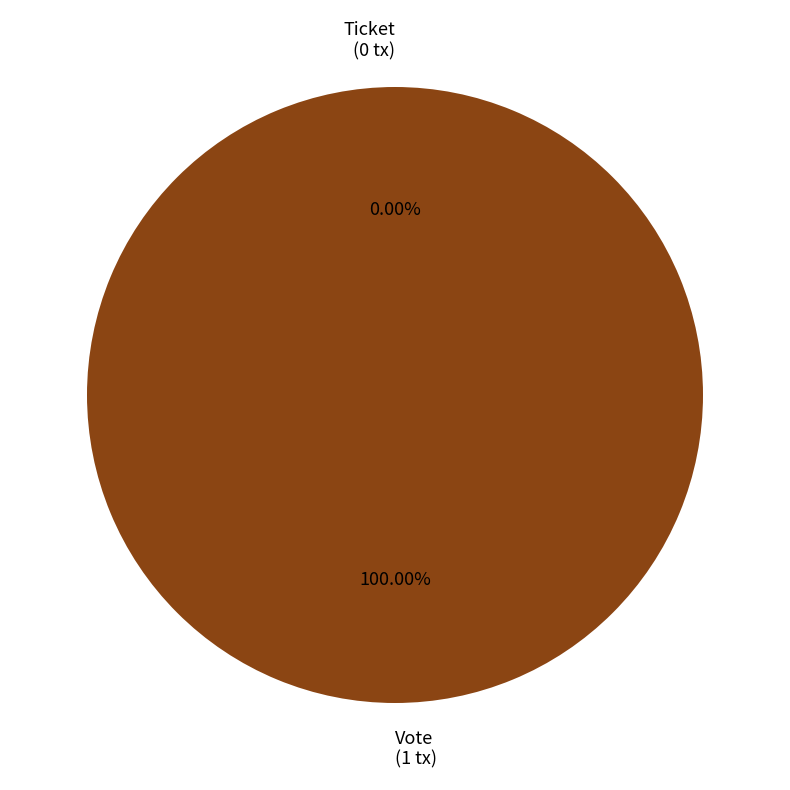

Rank the categories by value from lowest to highest.

Ticket, Vote